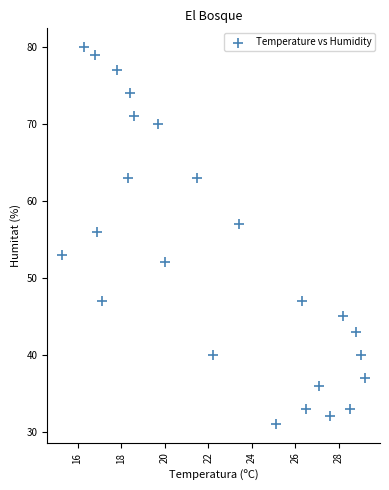

What Y value in the scatter plot is closest to 55?

56